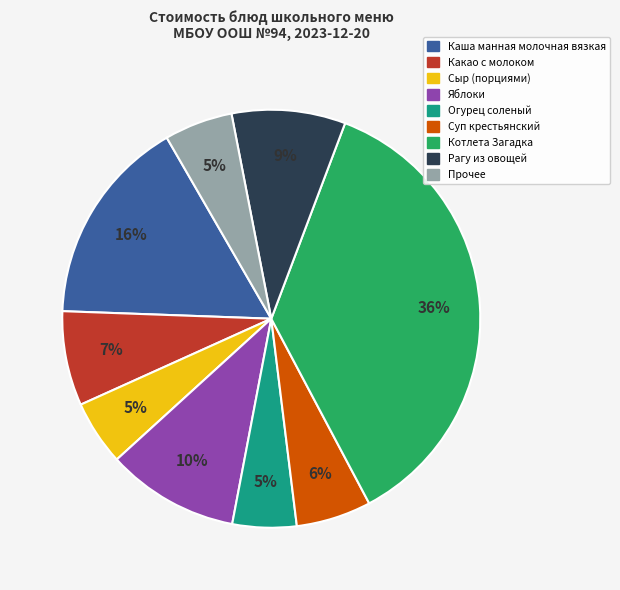

Does any single category account for the majority?

No